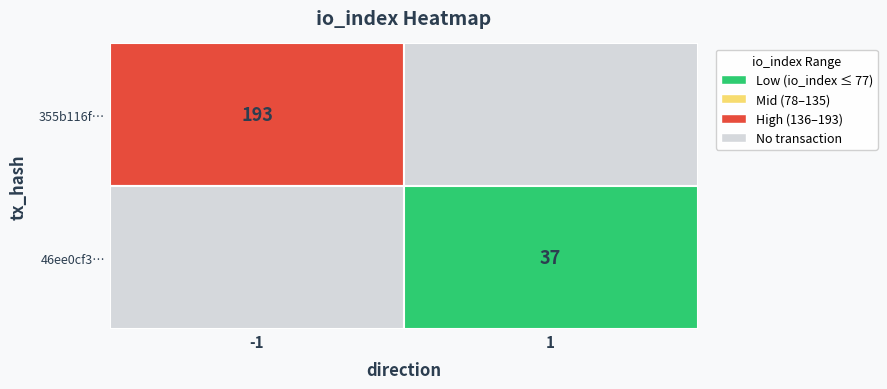

Between direction and io_index, which series saw the biggest shift?

355b116ff95284f25bd3d8922646e0bcf949e76